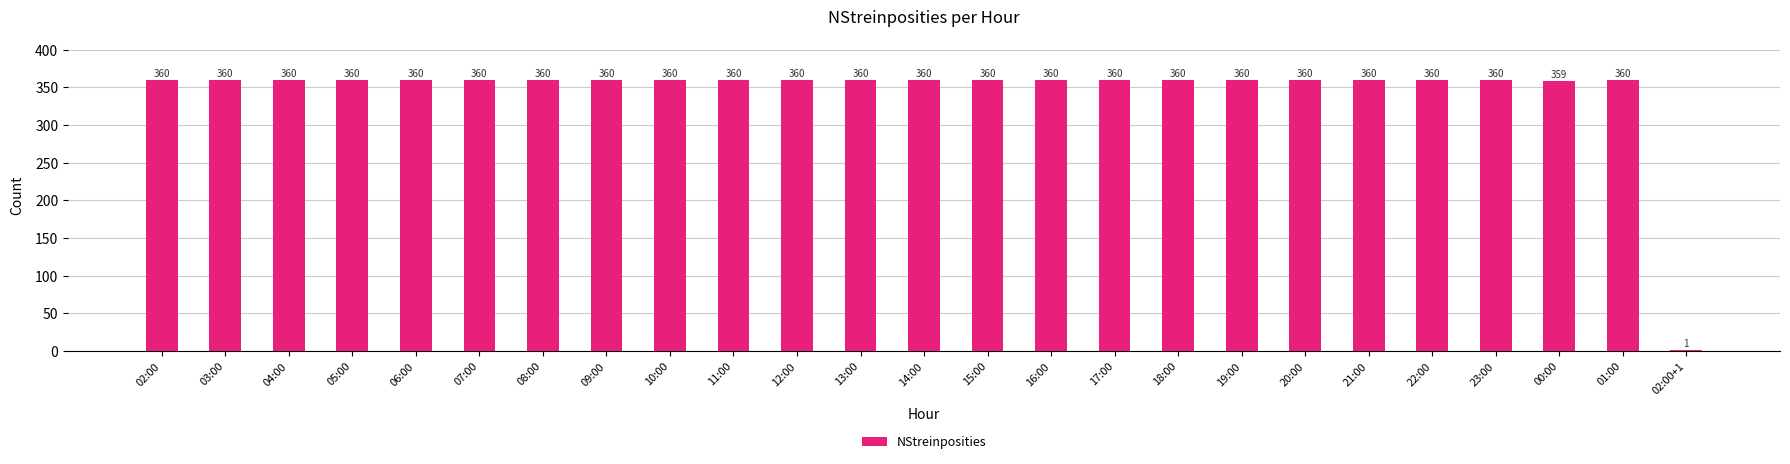

The chart shows a value of 90 at 23:00. True or false?

False